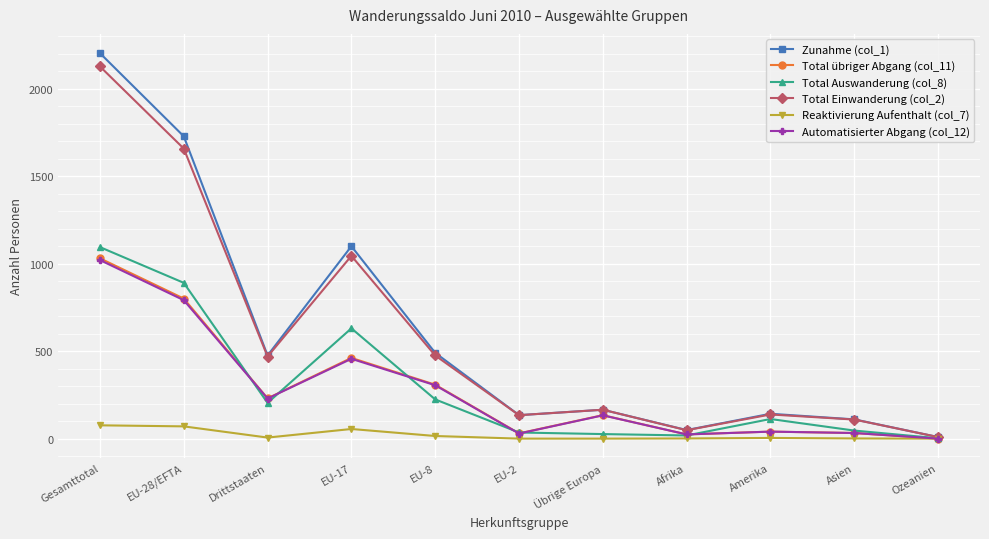

What is the label of the 1st point from the right?

Ozeanien